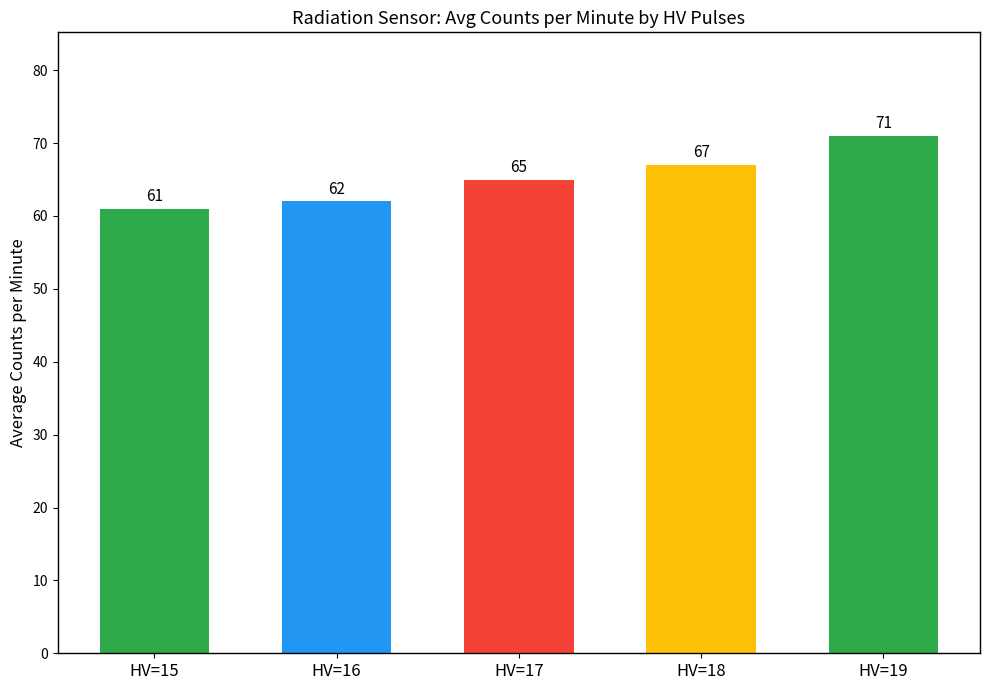

Reading left to right, extract all data points from this chart.

61	62	65	67	71